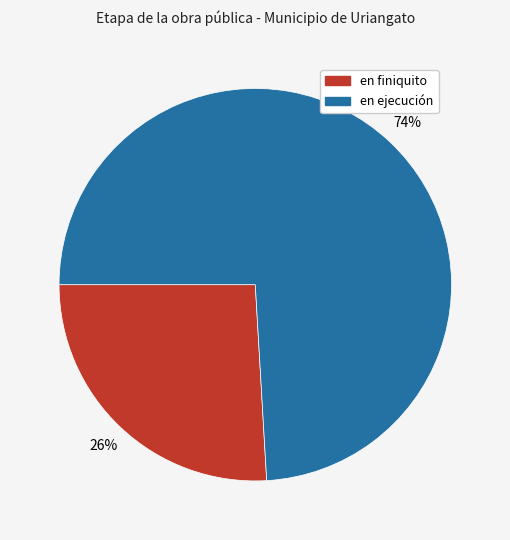

Which has a higher value, en ejecución or en finiquito?

en ejecución